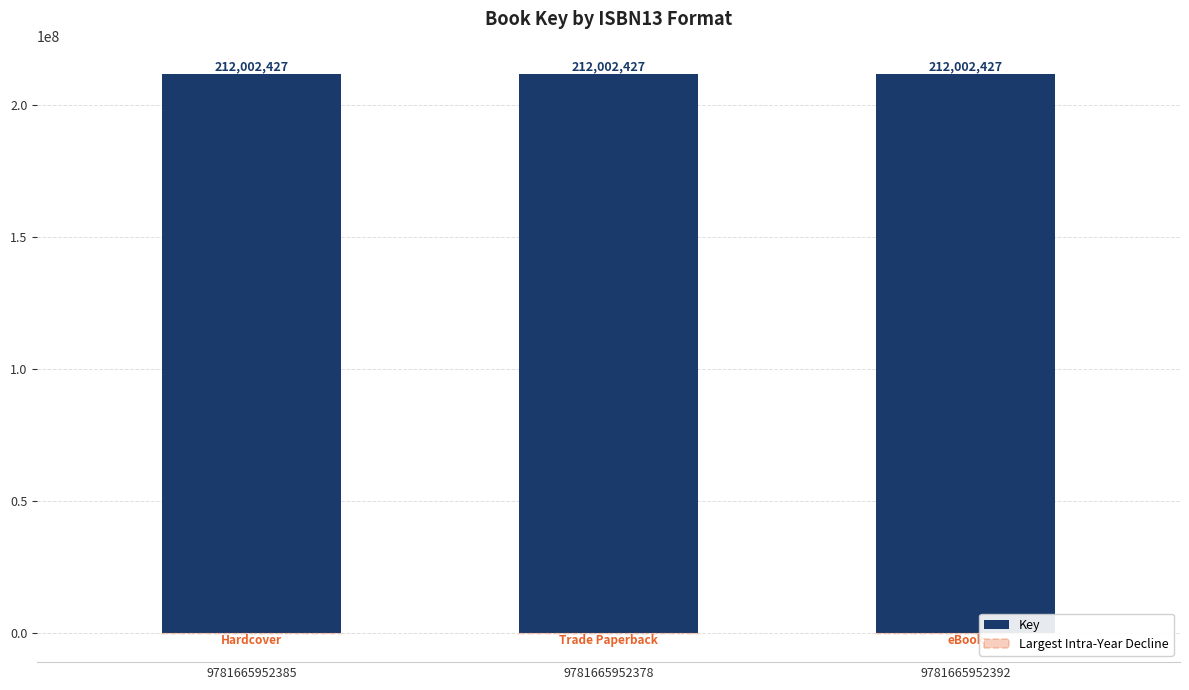

What is the value of the Key bar at the 1st from the left?

212002427